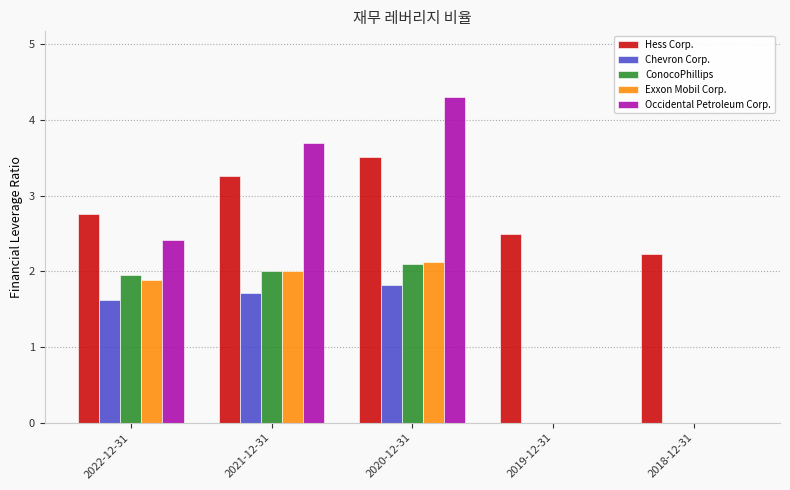

The value of Hess Corp. at 2021-12-31 is 3.3. True or false?

True